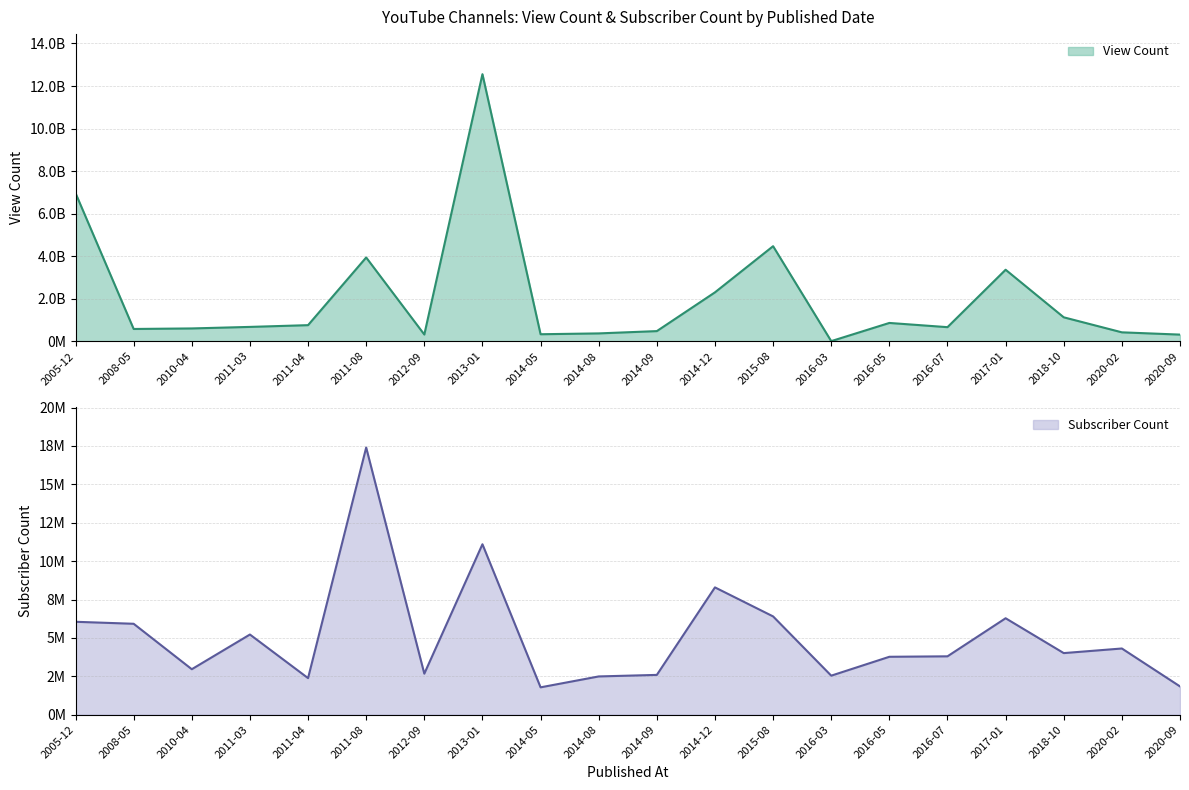

List the series in order of their overall mean, lowest first.

Subscriber Count, View Count